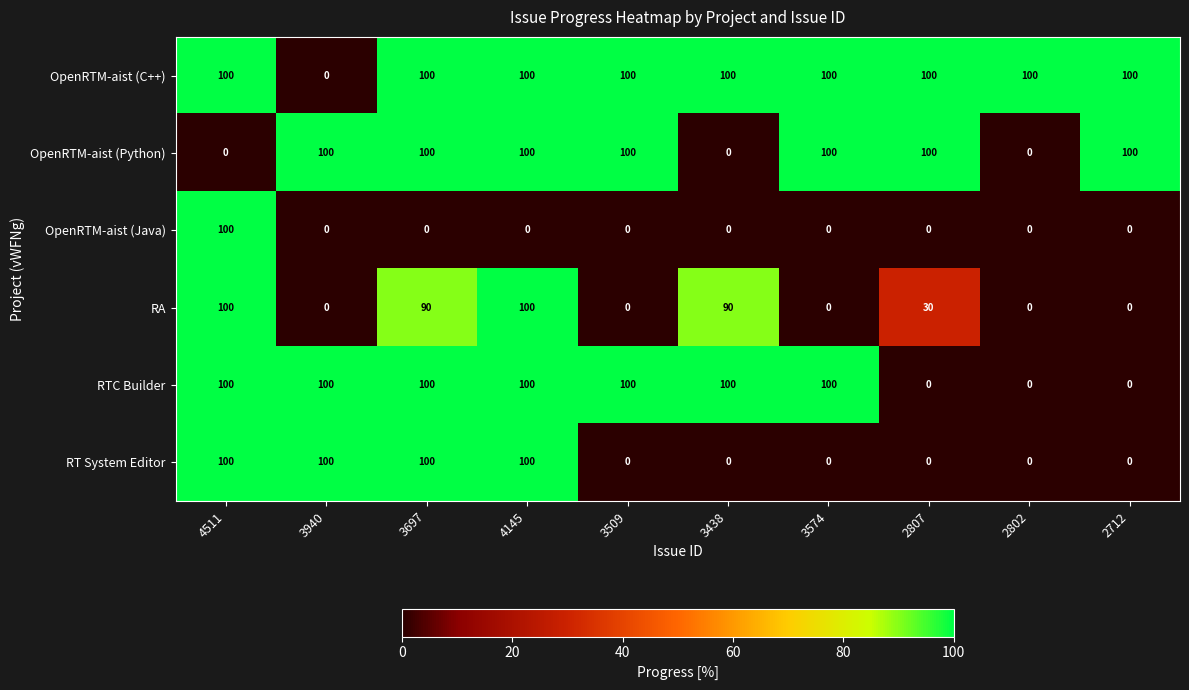

What is the difference between the highest and lowest values at 3574?

100